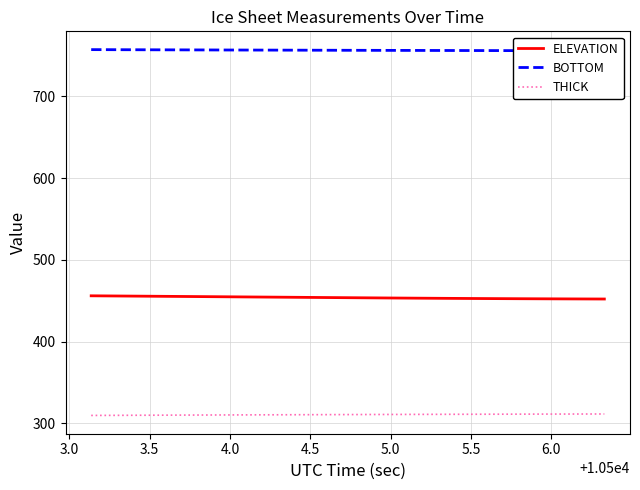

True or false: THICK and ELEVATION cross at least once.

False